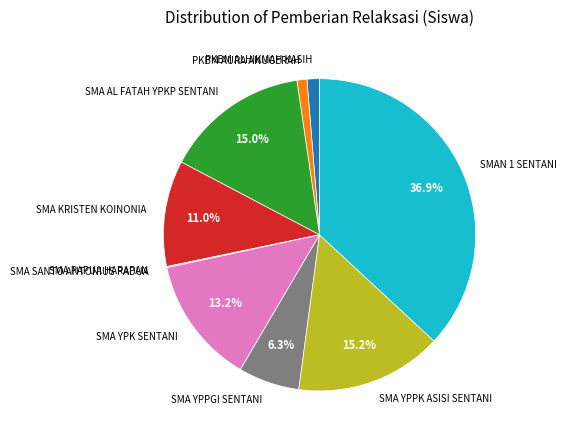

To the nearest percent, what portion does PKBM ALHIKMAH KASIH represent?

1%